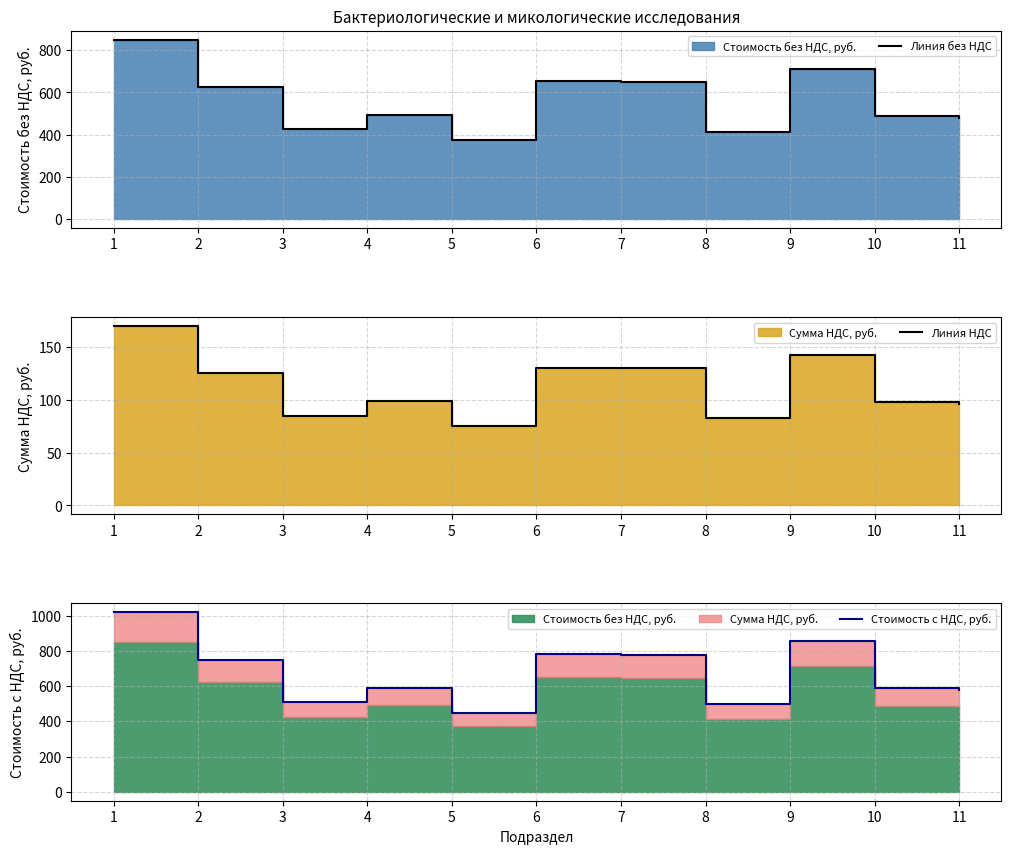

What is the difference between the second highest and minimum values in the Линия без НДС series?

339.0